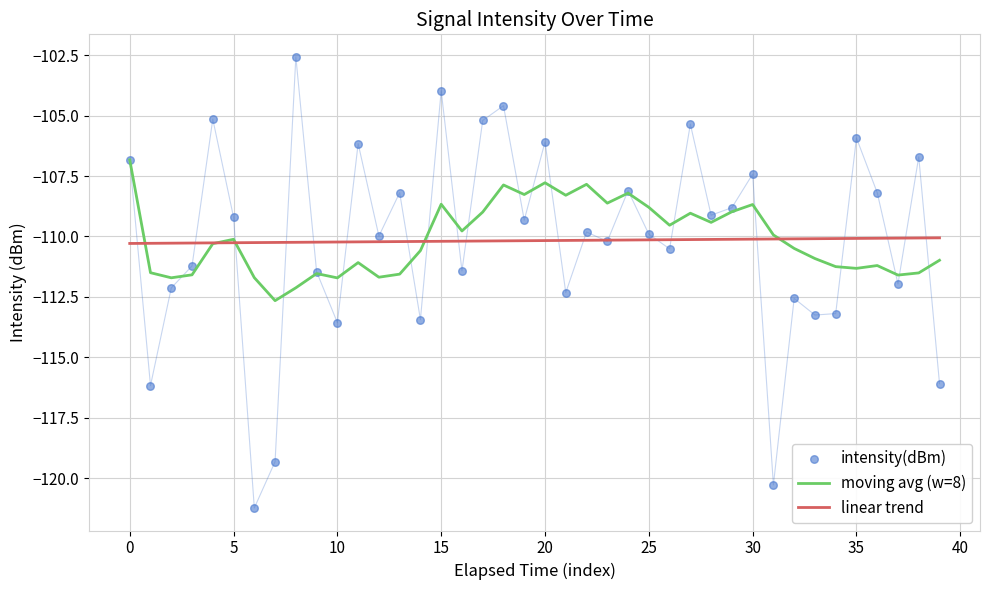

Which series reaches the maximum Y coordinate?

intensity(dBm)